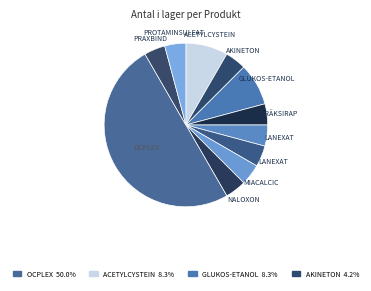

What is the largest slice in the pie chart?

Ocplex